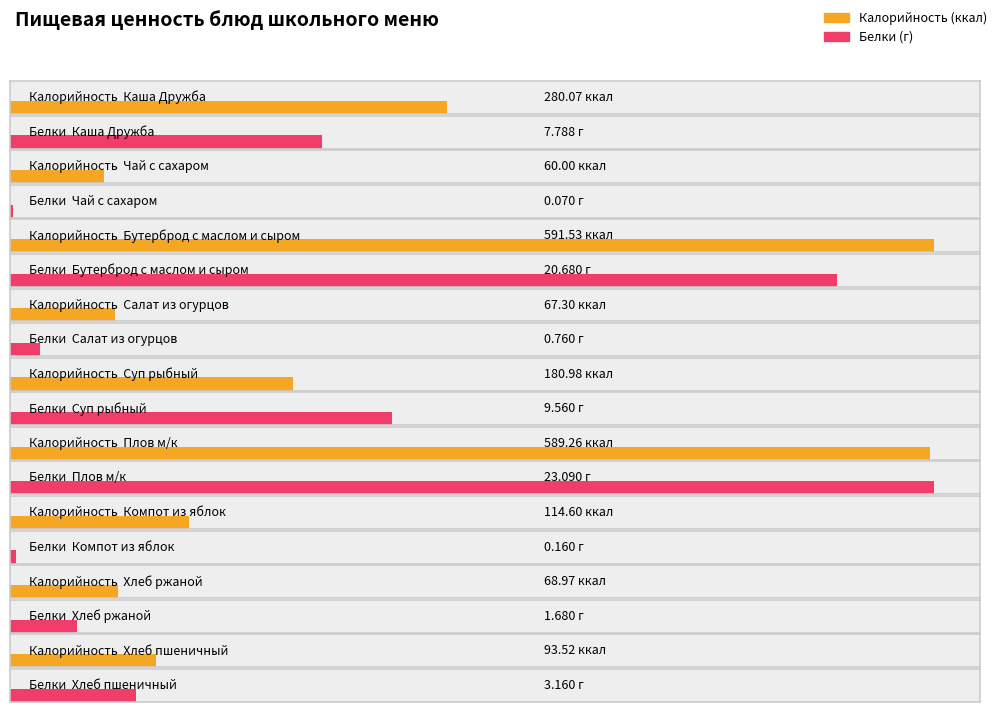

At Салат из огурцов, list the series in order from largest to smallest.

Калорийность, Белки